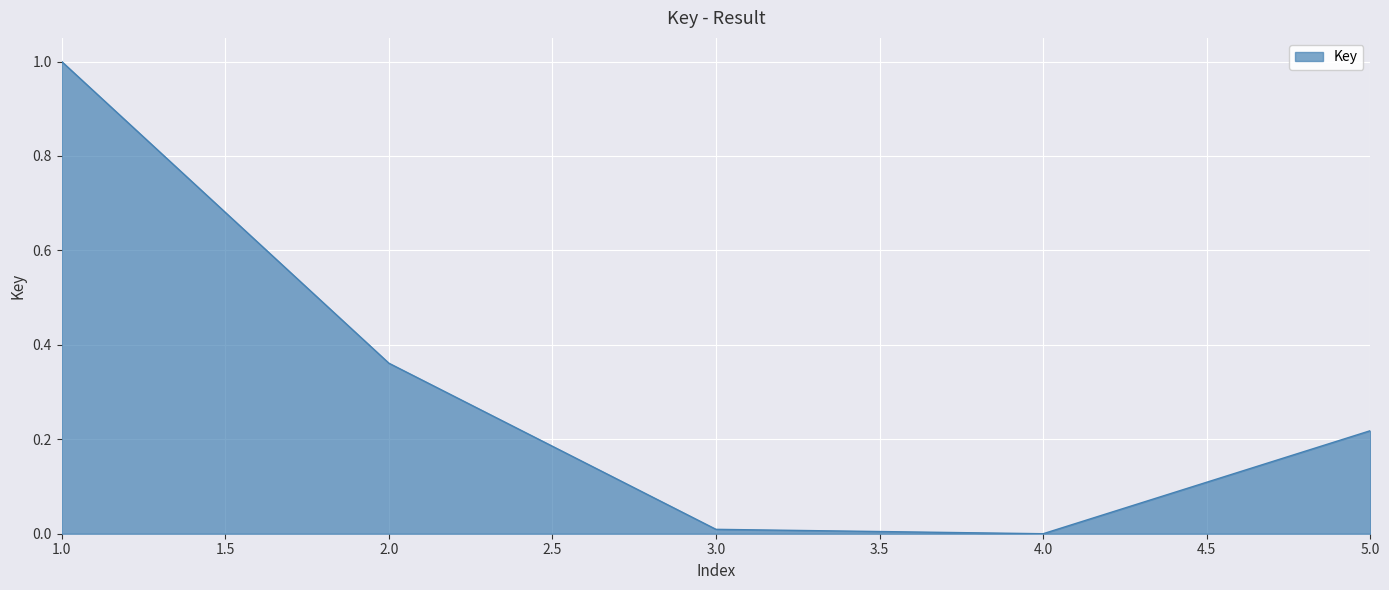

What is the maximum value shown in the chart?

1.0